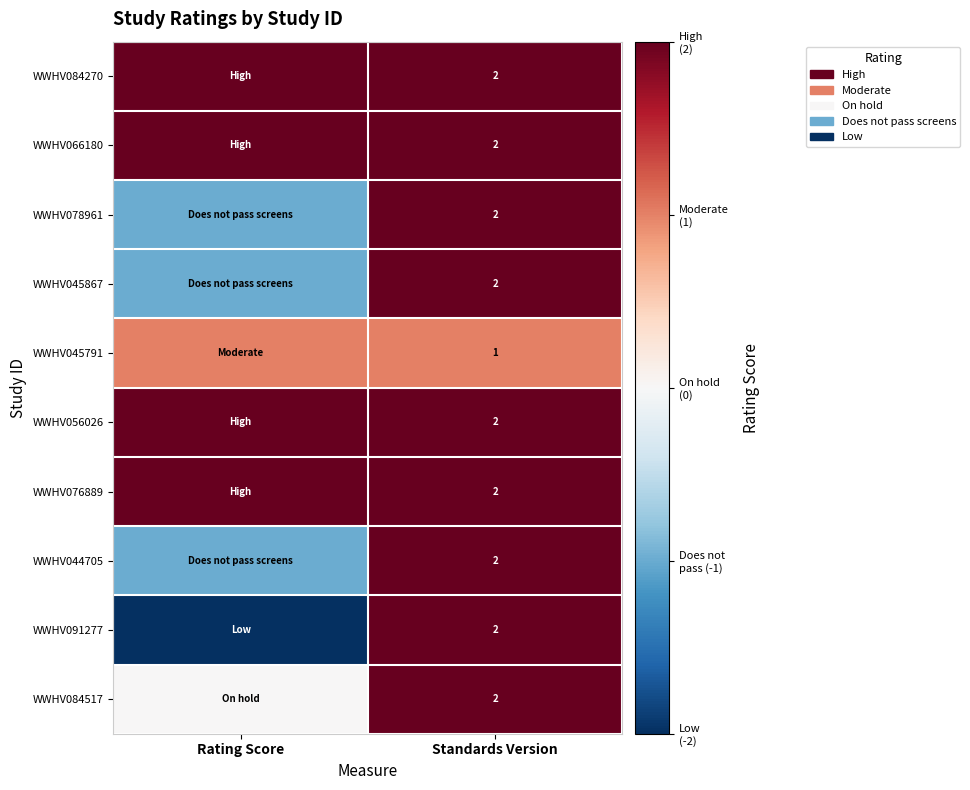

What is the spread (max minus min) of values at Rating Score?

4